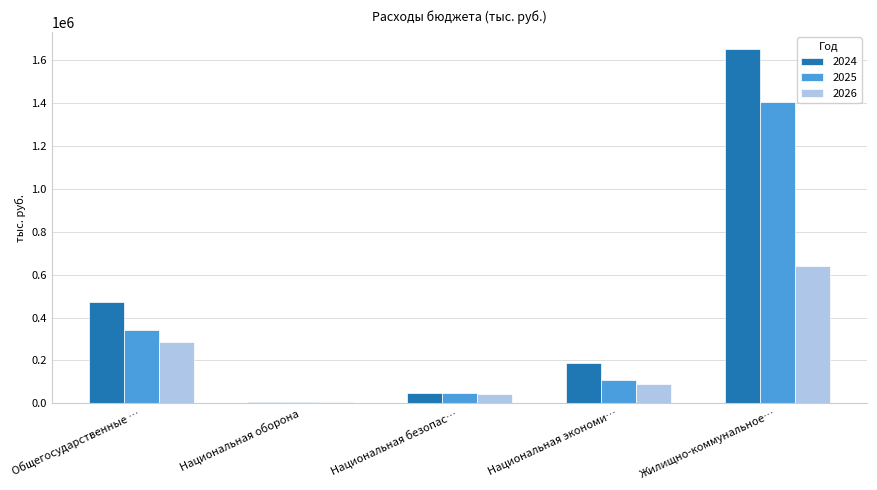

What value does the 2026 series have at Национальная оборона?

4750.7